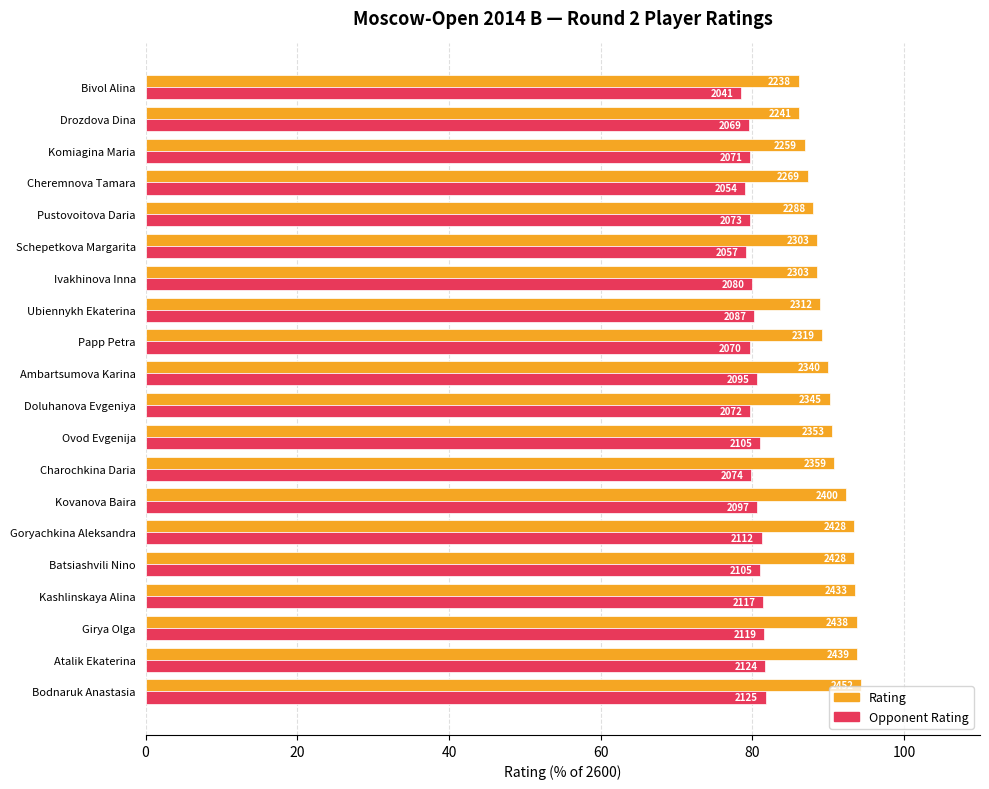

What are all the series names shown in the legend?

Rating, Opponent Rating